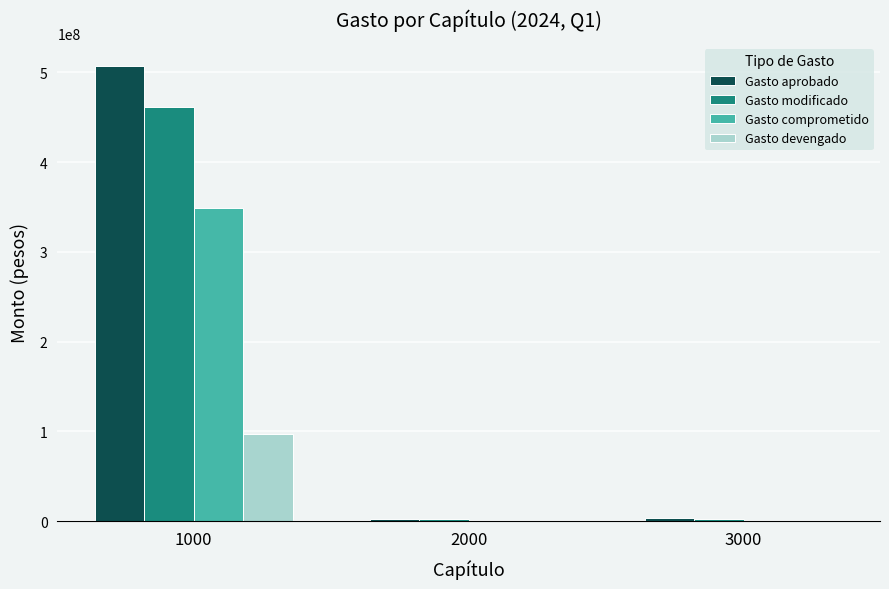

True or false: Gasto comprometido has a value of 29489 at 2000.

True